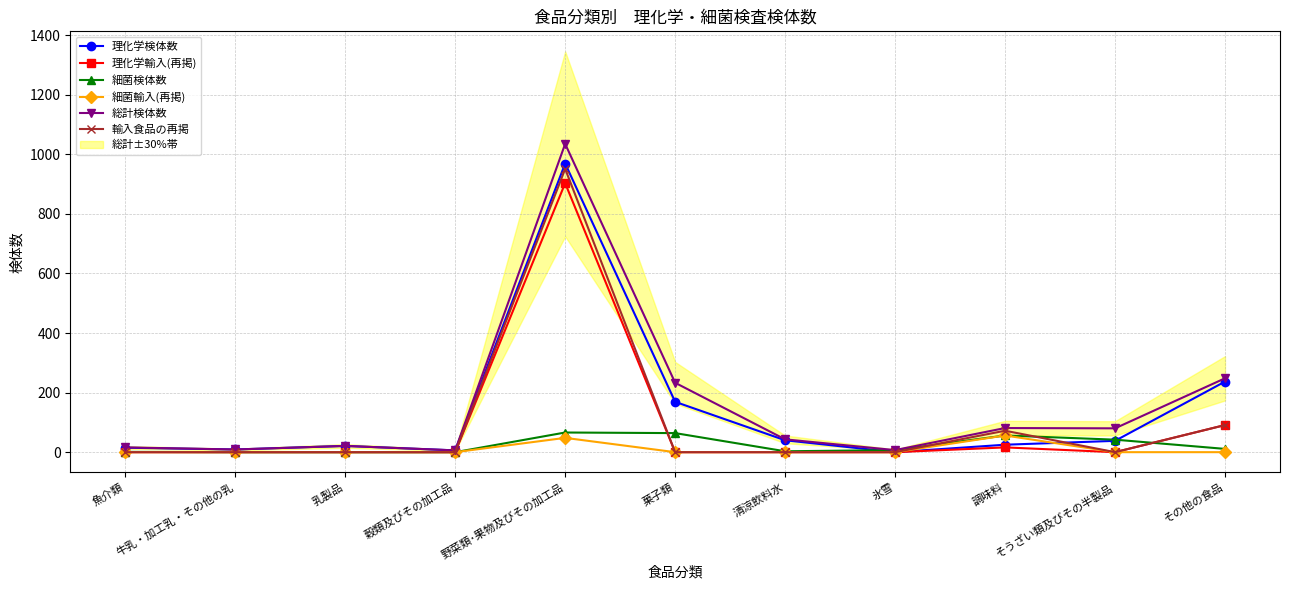

At which category does the chart reach its minimum across all series?

氷雪